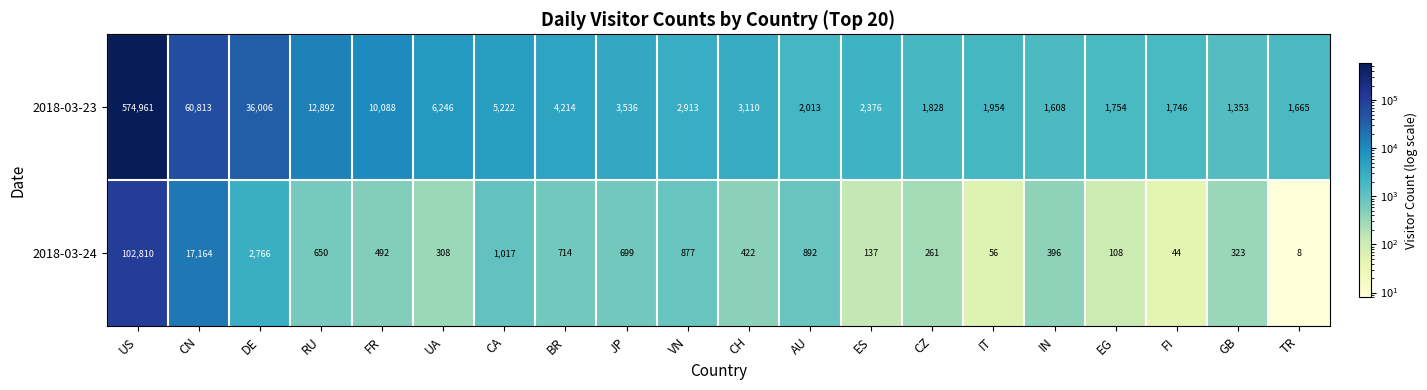

Is it true that 2018-03-23 equals 437 at GB?

False